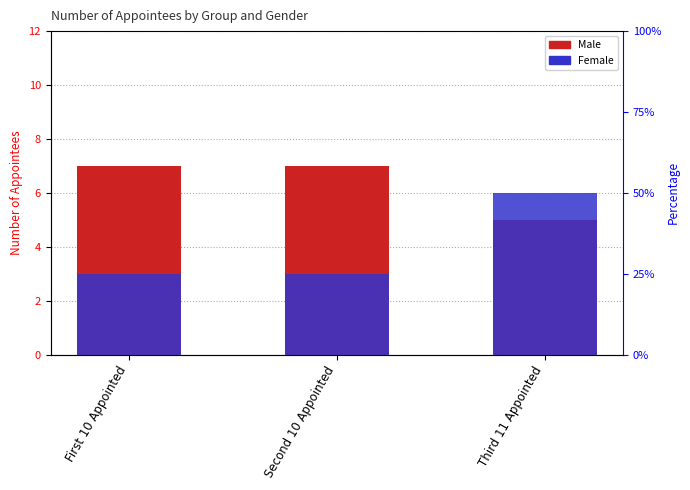

Between Second 10 Appointed and Third 11 Appointed, which series saw the biggest shift?

Female